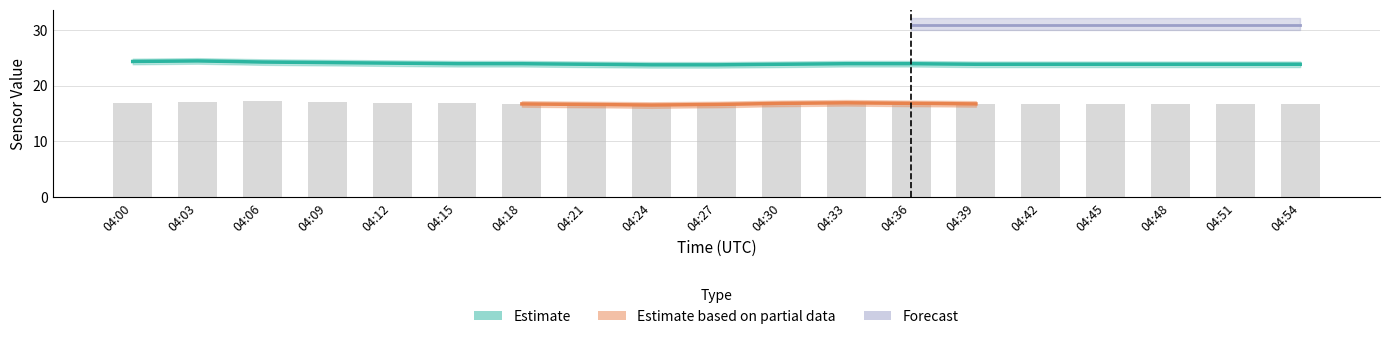

What is the difference between the T_S11 values at 04:33 and 04:45?

0.1